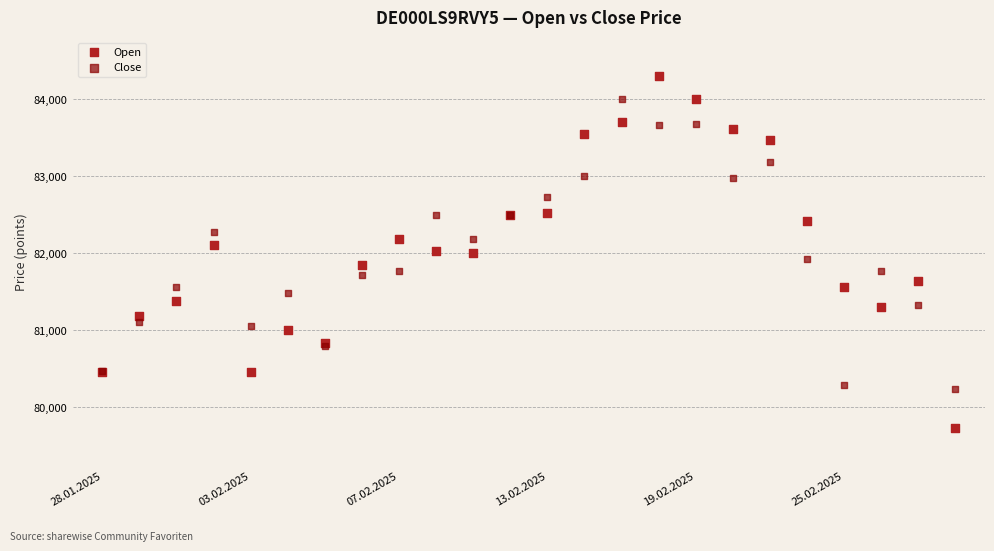

Which series reaches the minimum Y coordinate?

Open